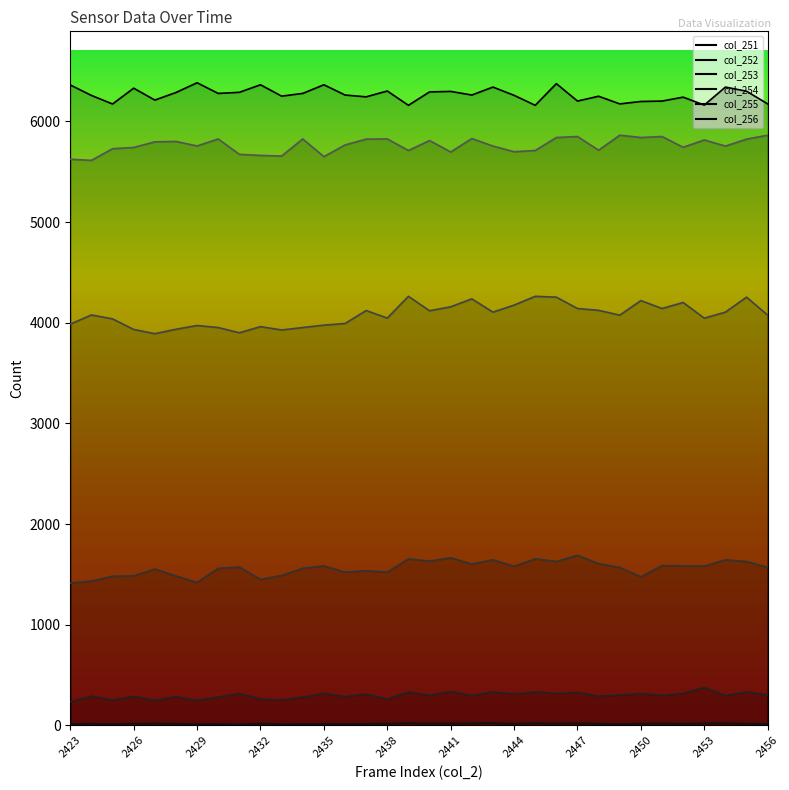

What is the sum of all col_251 values?

593